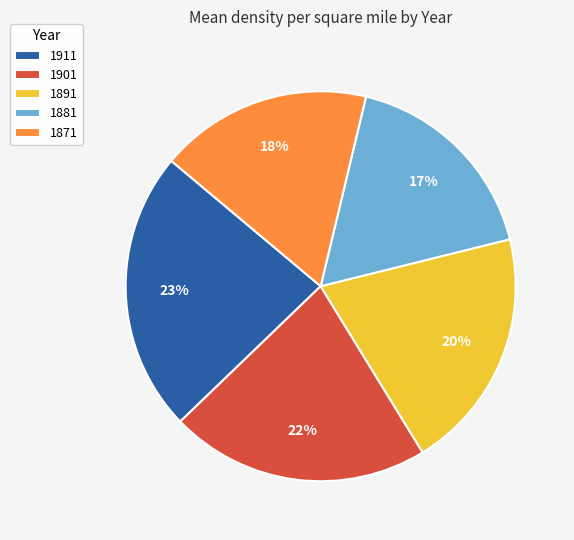

True or false: 1911 accounts for 23% of the total.

True